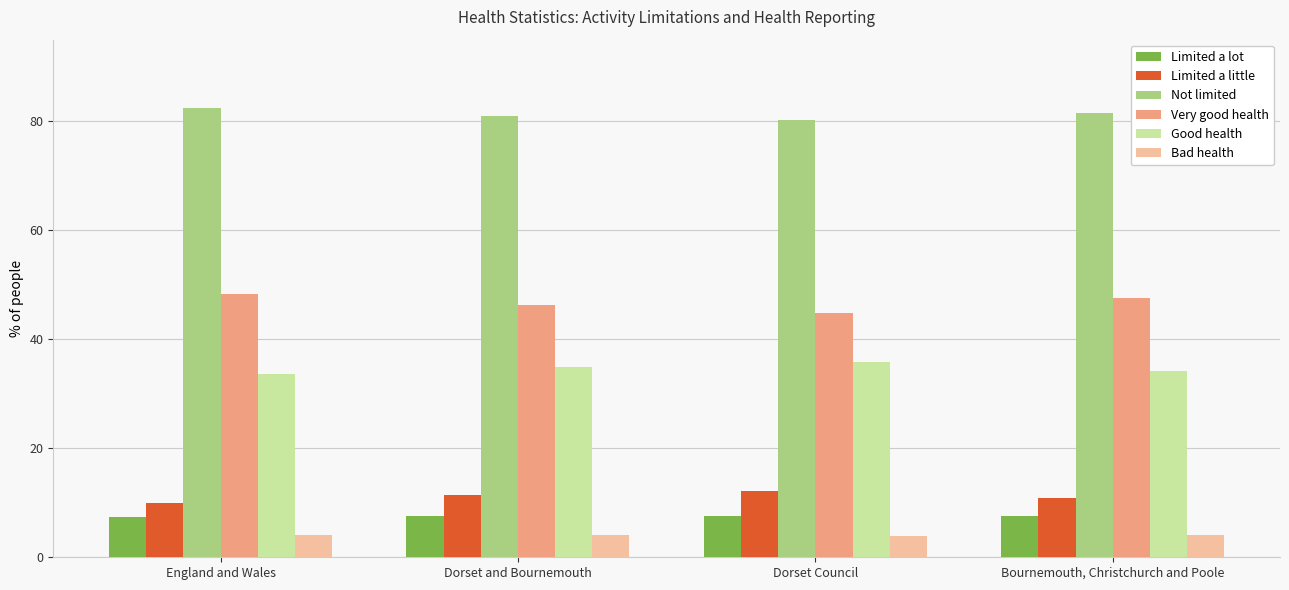

What are all the series names shown in the legend?

Limited a lot, Limited a little, Not limited, Very good health, Good health, Bad health